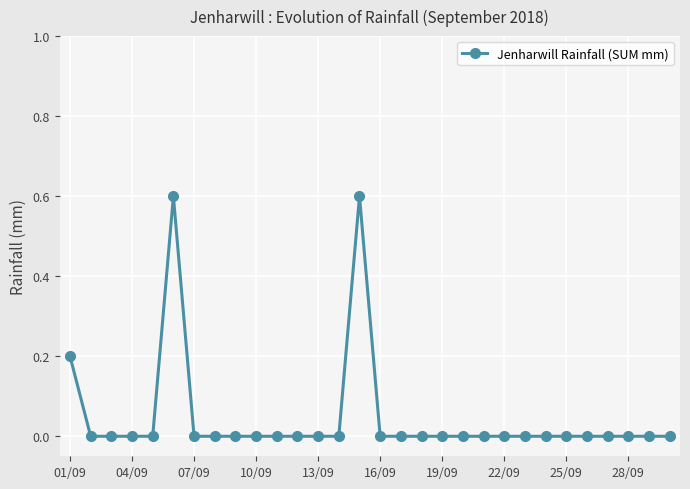

How many lines are shown in the chart?

1